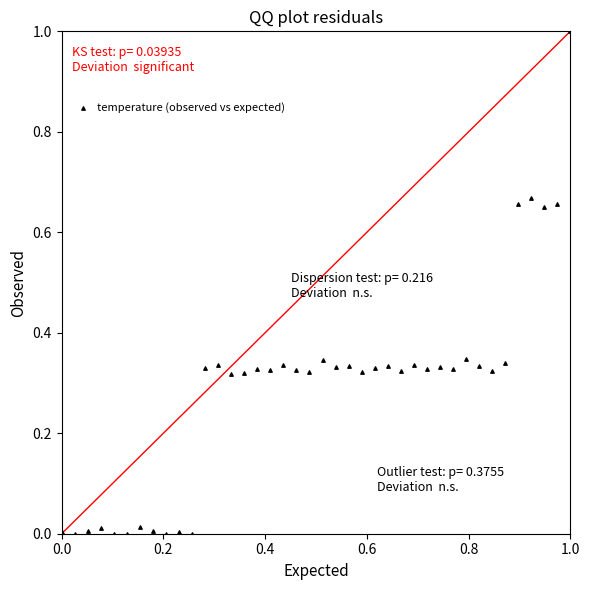

What is the range of X values (max minus min)?

1.0